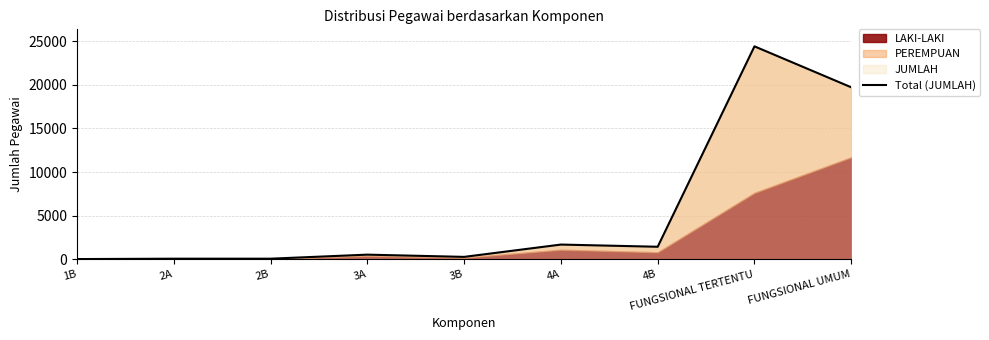

At which category does the data reach its first local valley?

3B